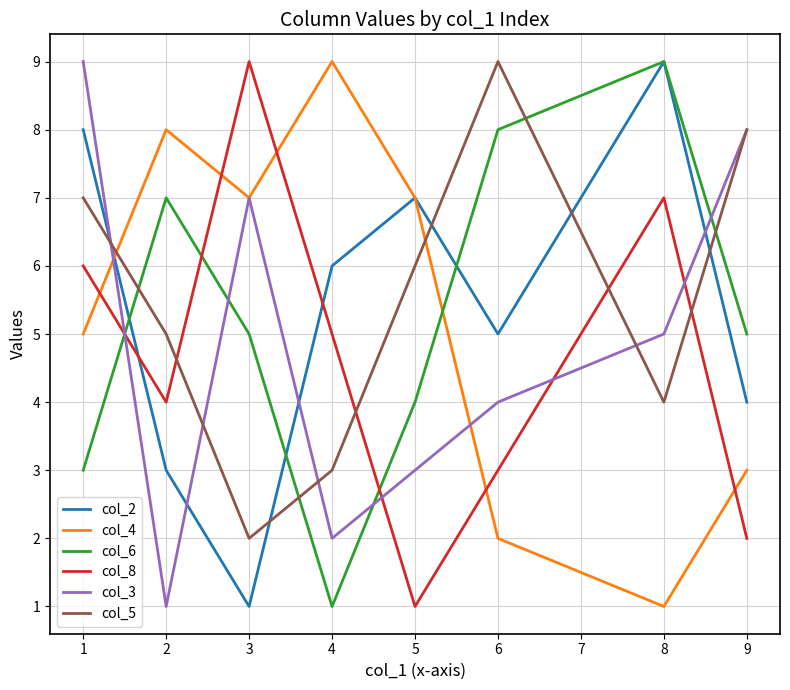

What are all the series names shown in the legend?

col_2, col_4, col_6, col_8, col_3, col_5